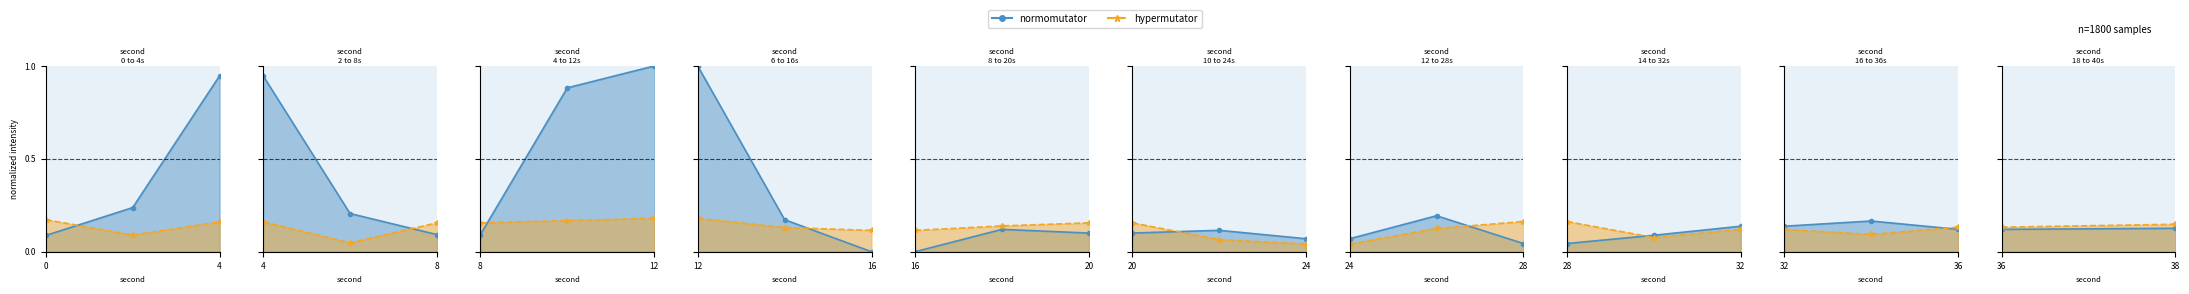

Count the number of categories in the chart.

2